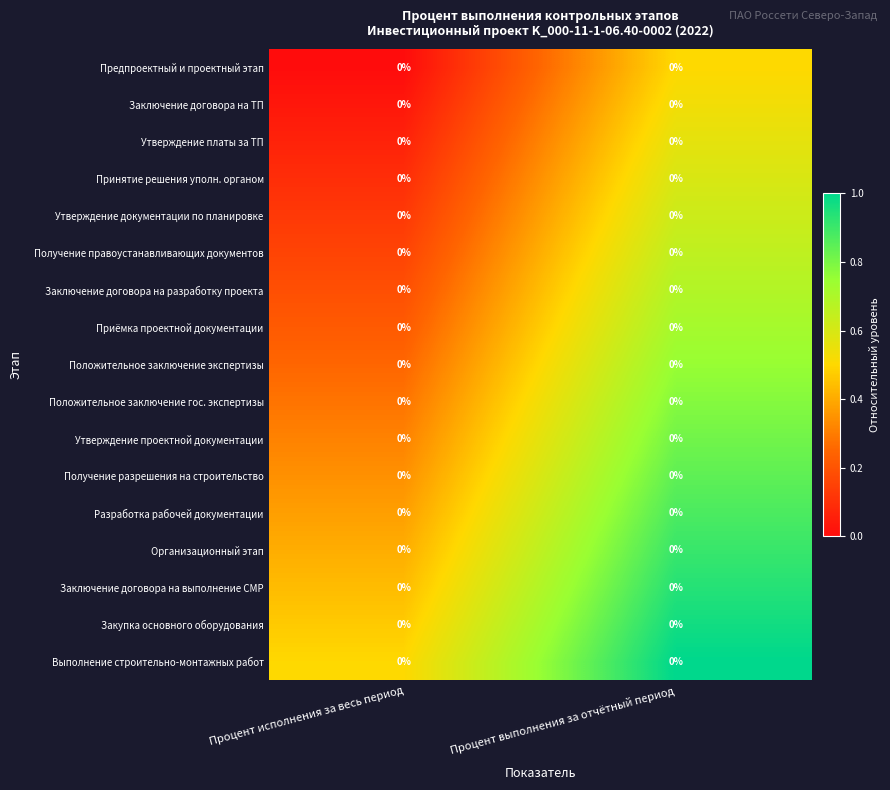

At which category does the chart reach its minimum across all series?

Процент исполнения за весь период